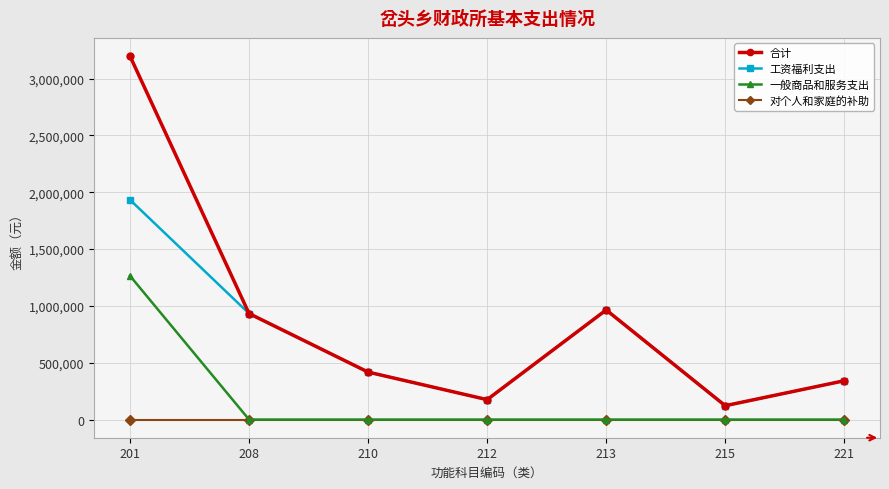

How many lines are shown in the chart?

4